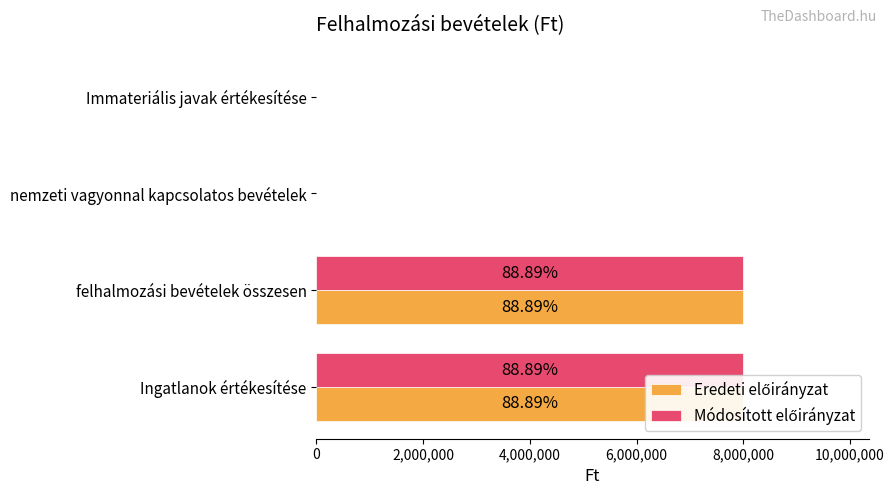

Are the bars grouped side by side (vs. stacked)?

Yes